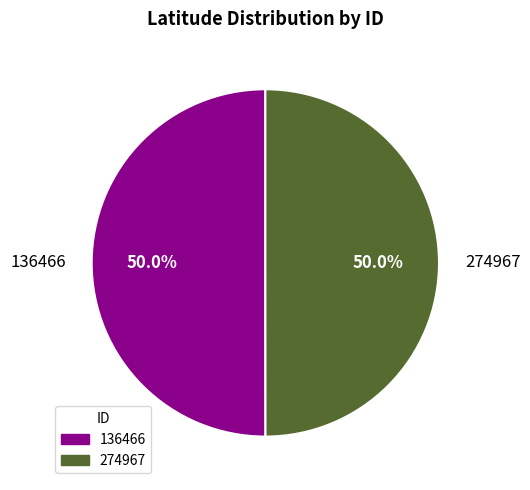

Approximately how many times larger is the value at 136466 compared to 274967?

1.0